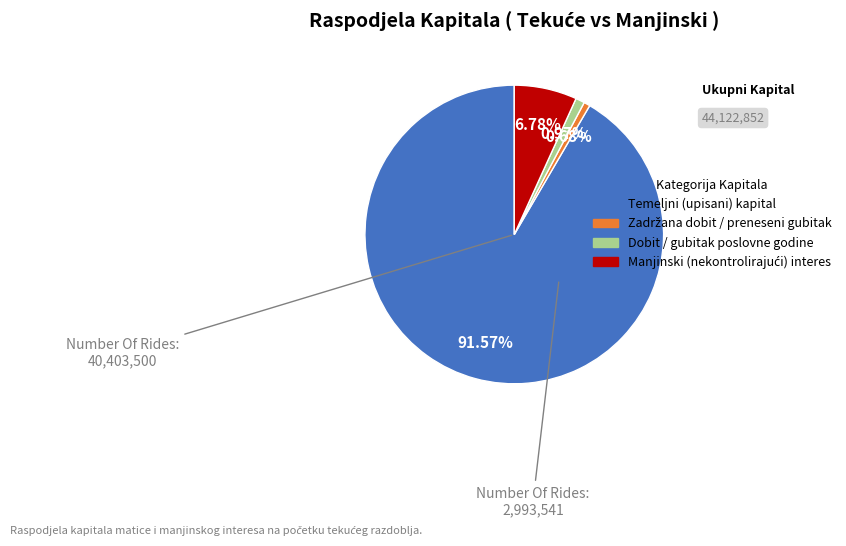

Is Temeljni (upisani) kapital the majority of the pie?

Yes